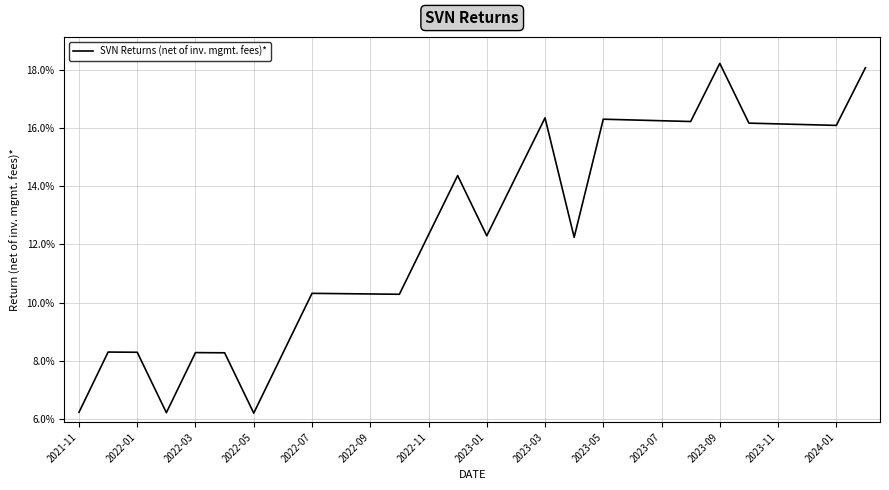

What is the maximum value shown in the chart?

0.2